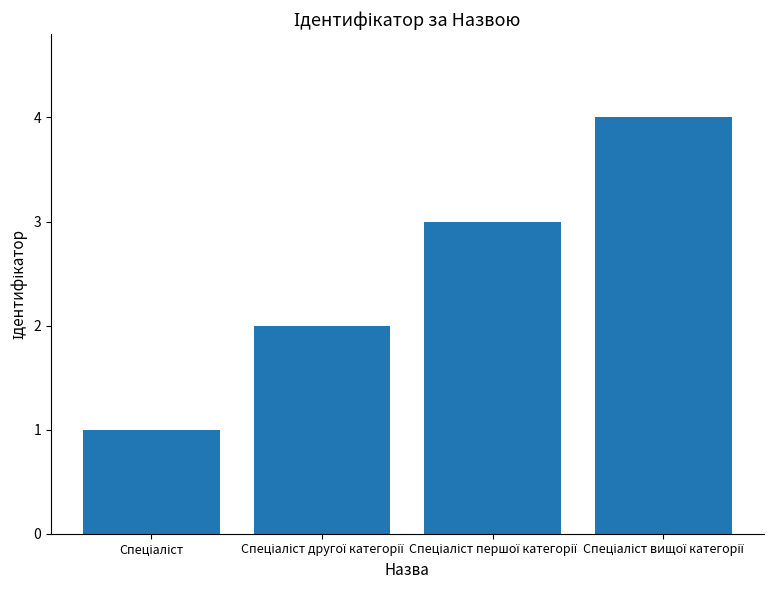

What is the sum of all values?

10